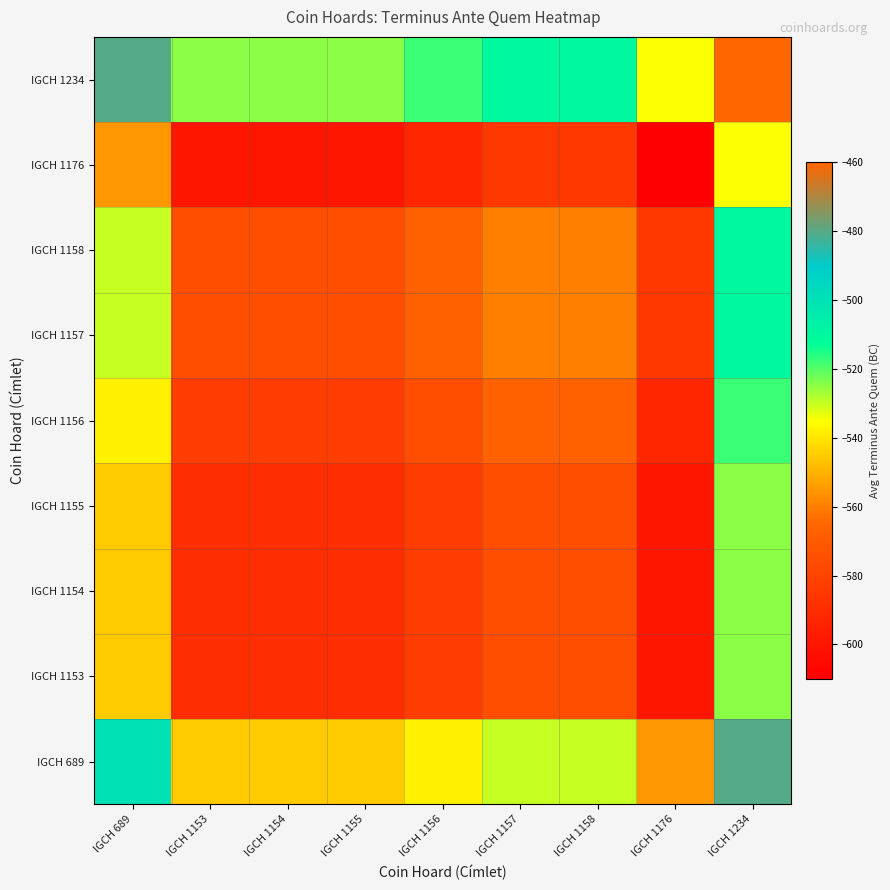

What is the spread (max minus min) of values at IGCH 689?

75.0